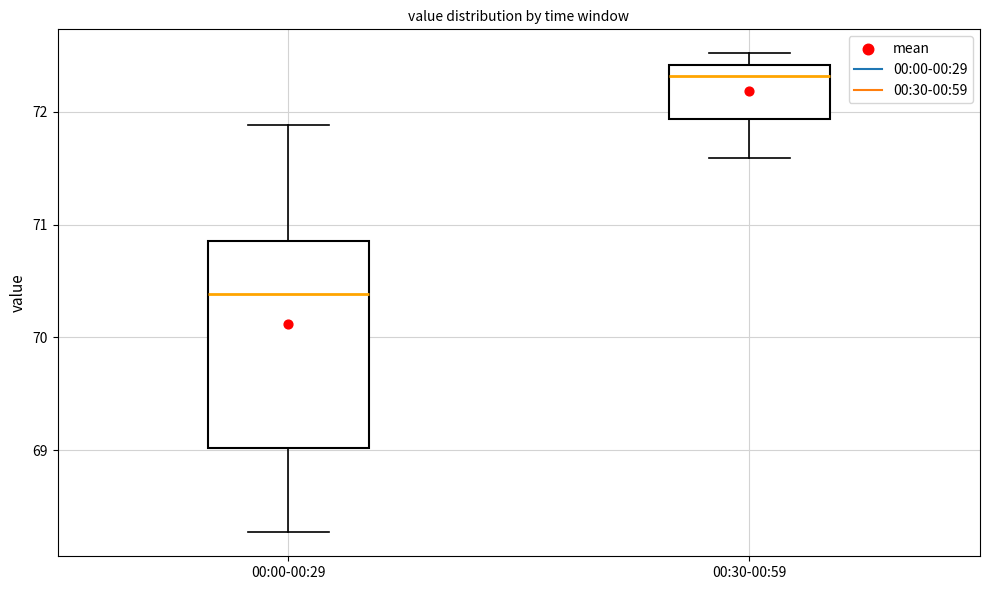

Which box has the highest median line?

00:30-00:59